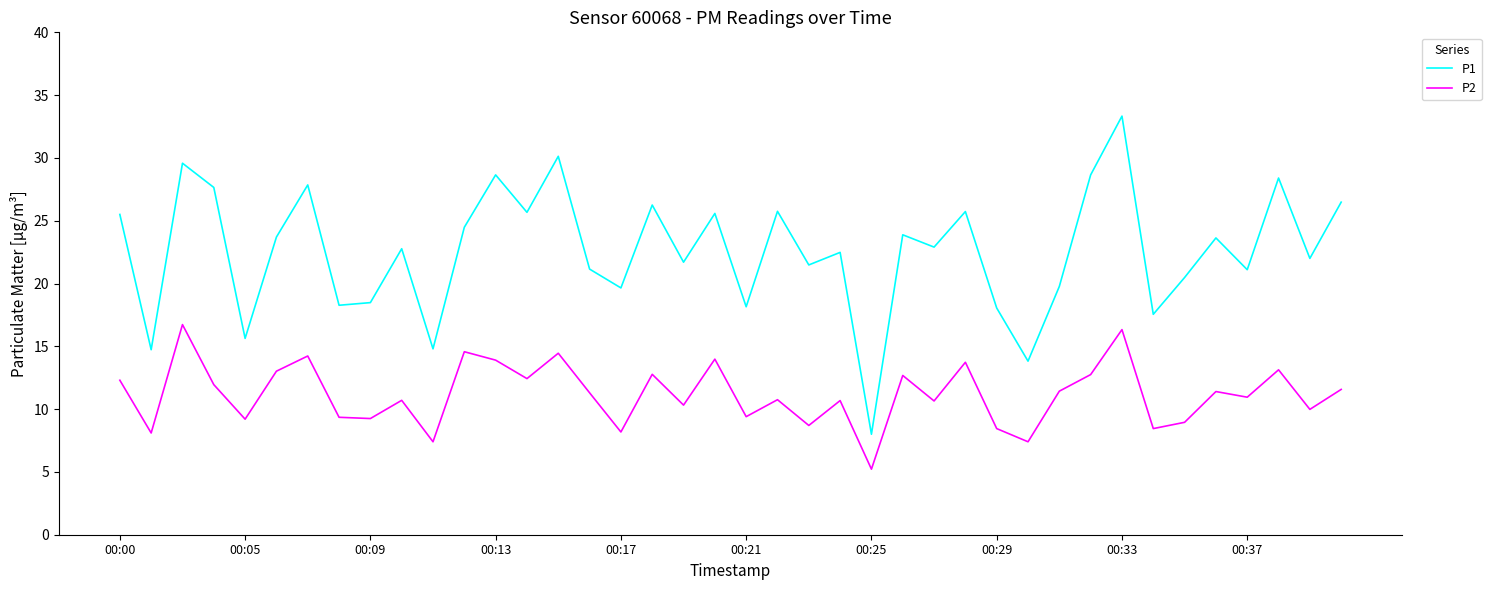

List the series in order of their peak value, highest first.

P1, P2